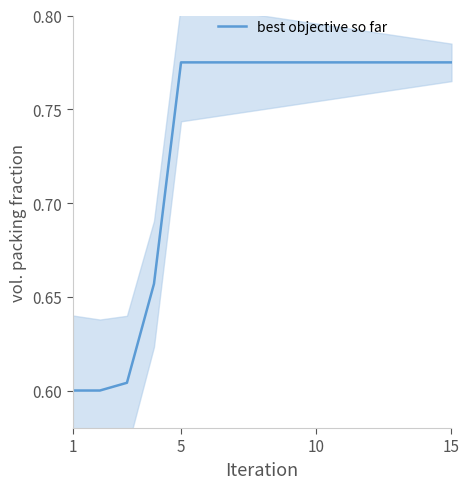

How many lines are shown in the chart?

1